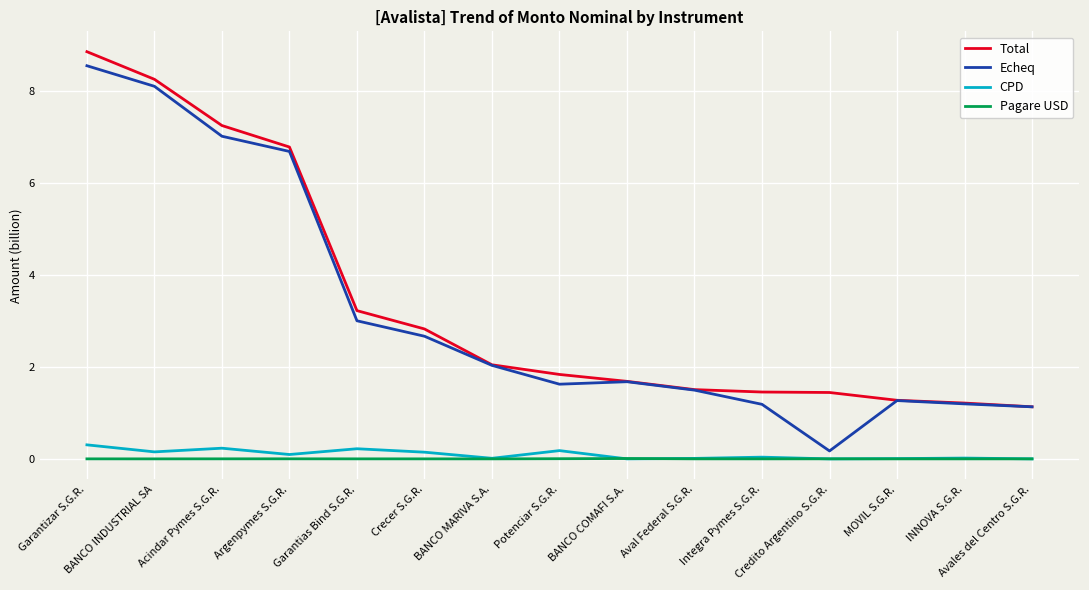

Between BANCO MARIVA S.A. and Aval Federal S.G.R., which series saw the biggest shift?

Total